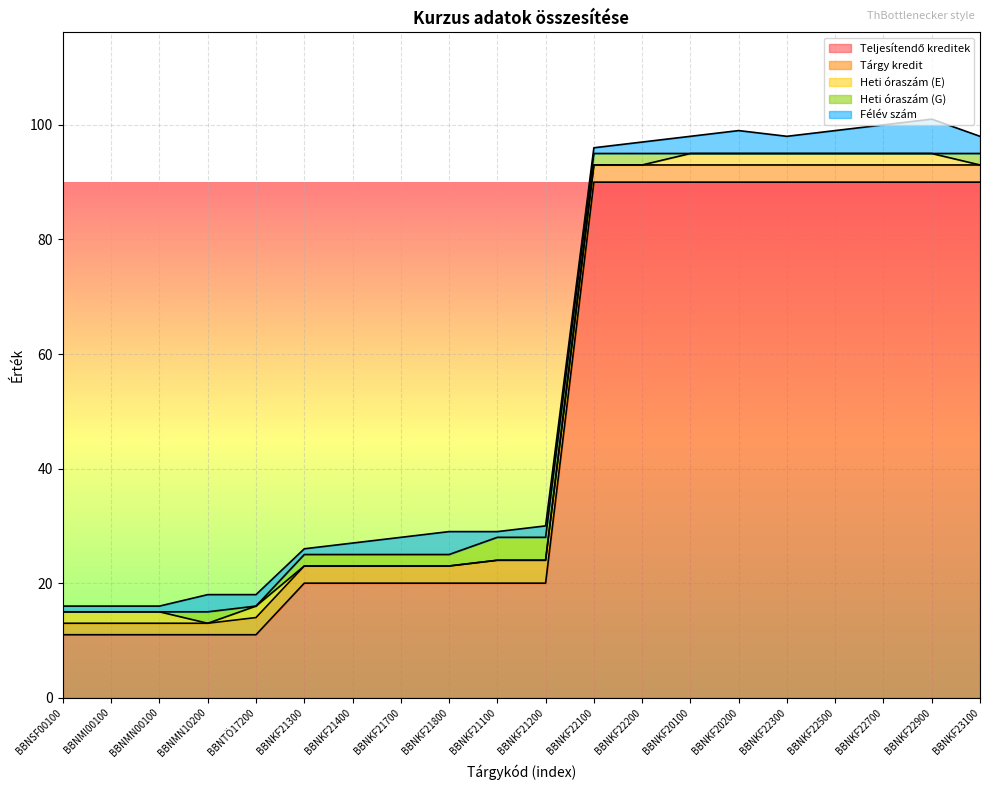

At which category is the sum across all series the highest?

BBNKF22900